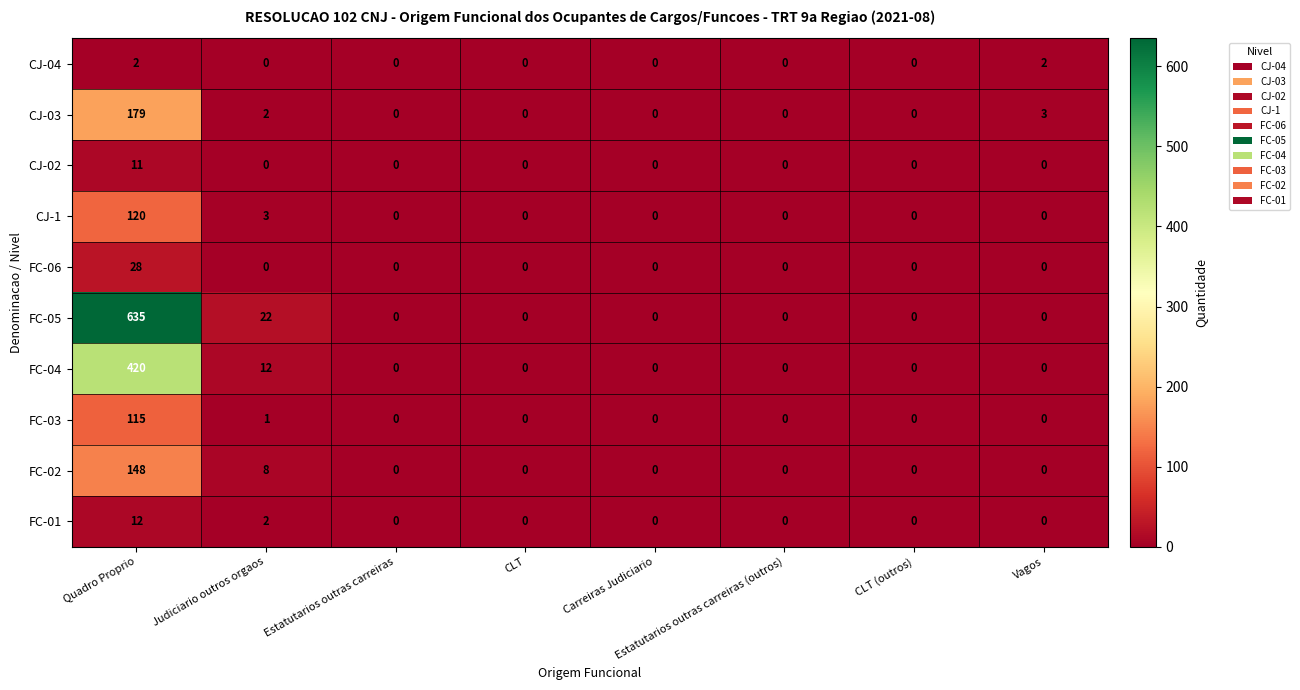

Count the number of data series in this chart.

10